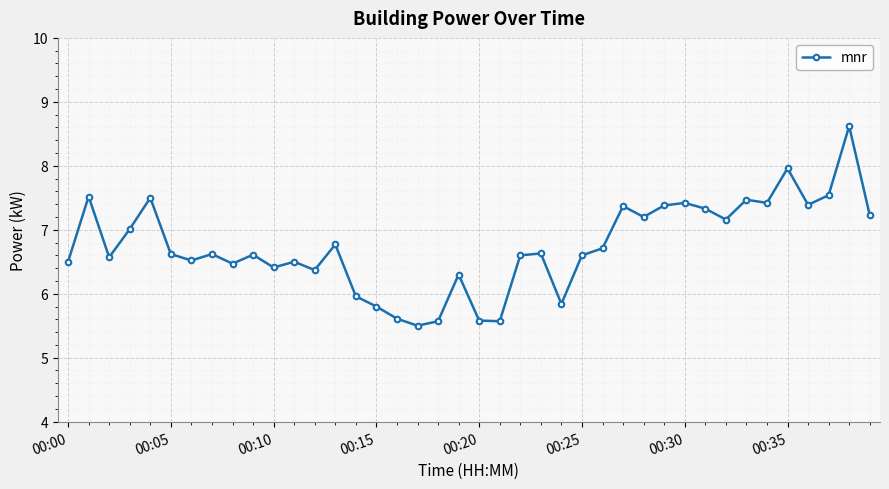

What is the smallest value displayed?

5.5